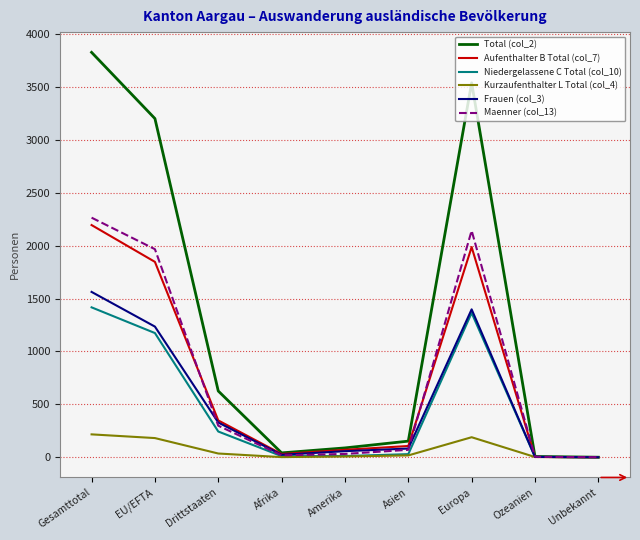

True or false: Frauen (col_3) has more than 0 points higher than both neighbors.

True